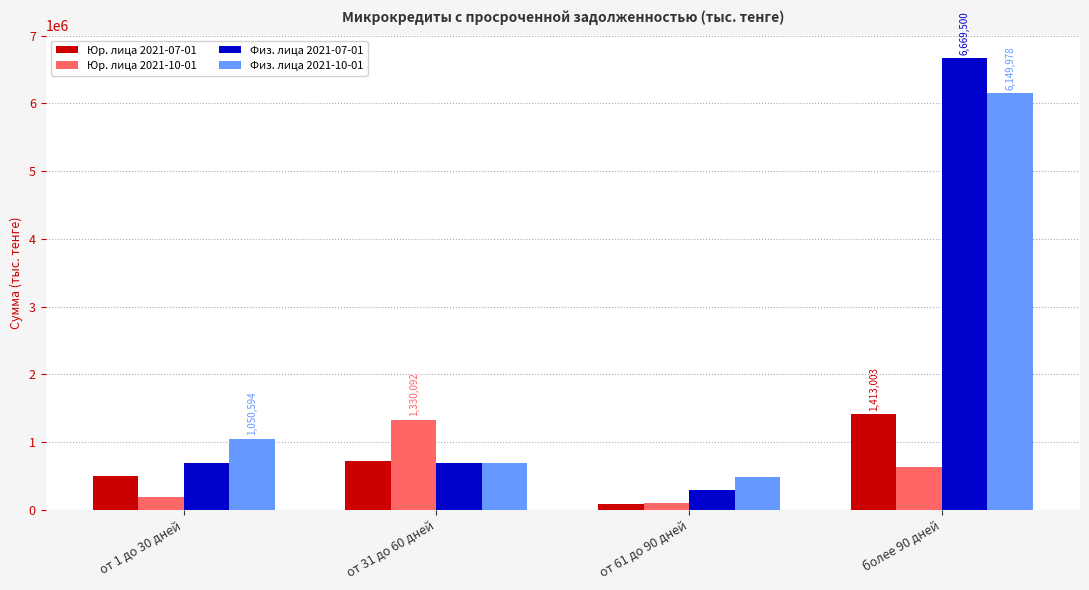

What is the minimum value shown in the chart?

88608